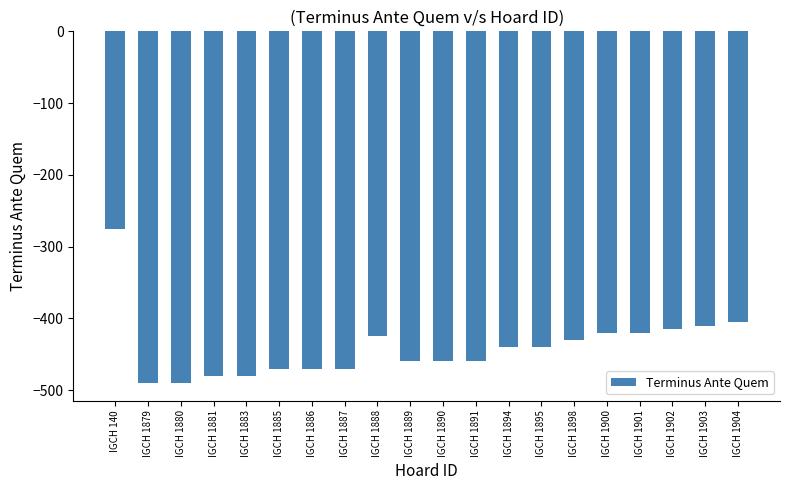

What is the value of the 5th bar from the left?

-480